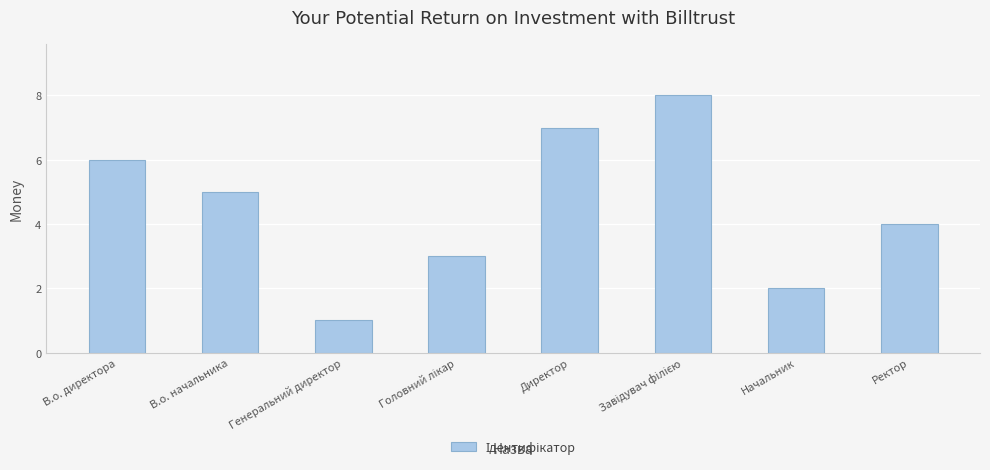

What is the difference between the maximum and minimum values?

7